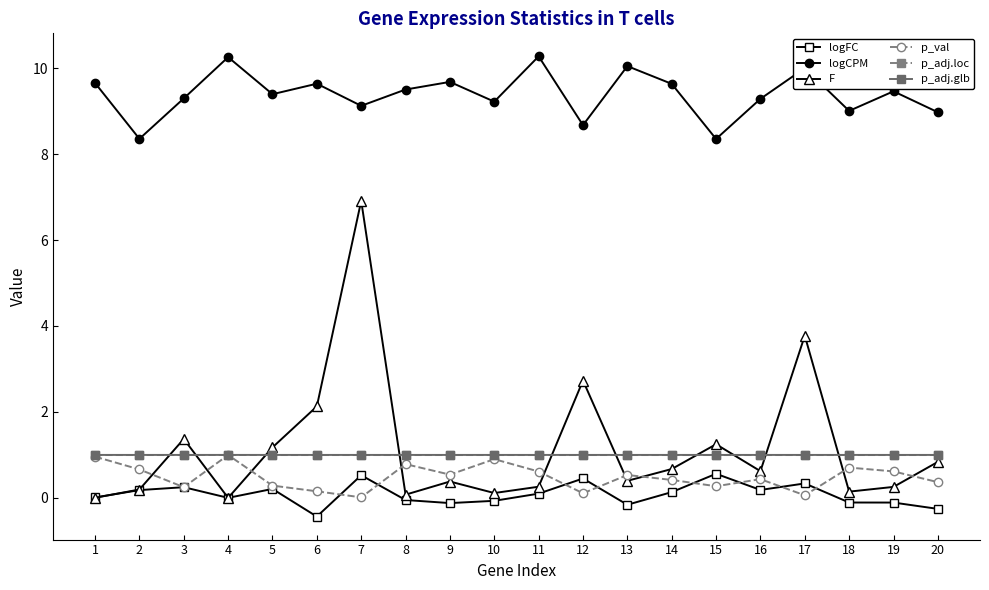

Count the number of data series in this chart.

6